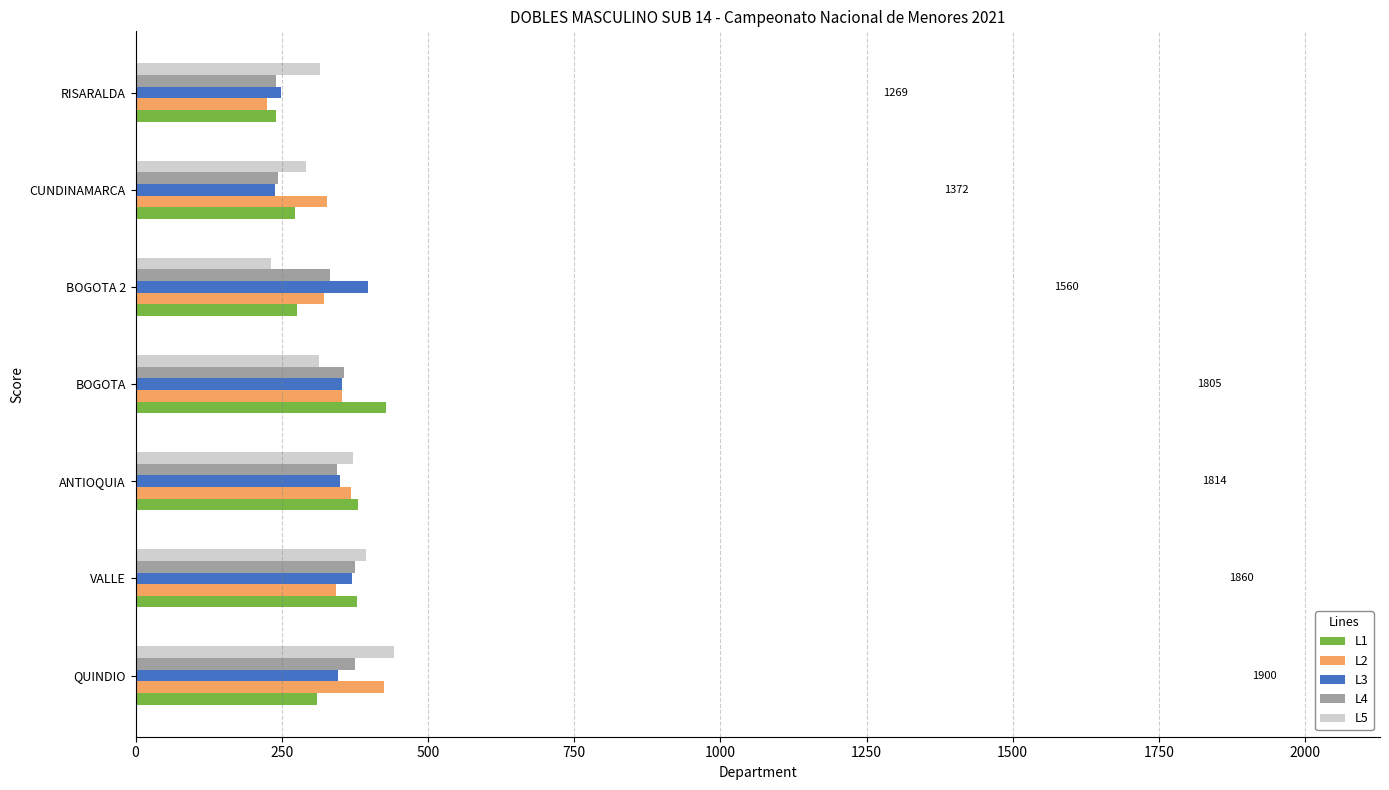

What is the total value across all series at BOGOTA?

1805